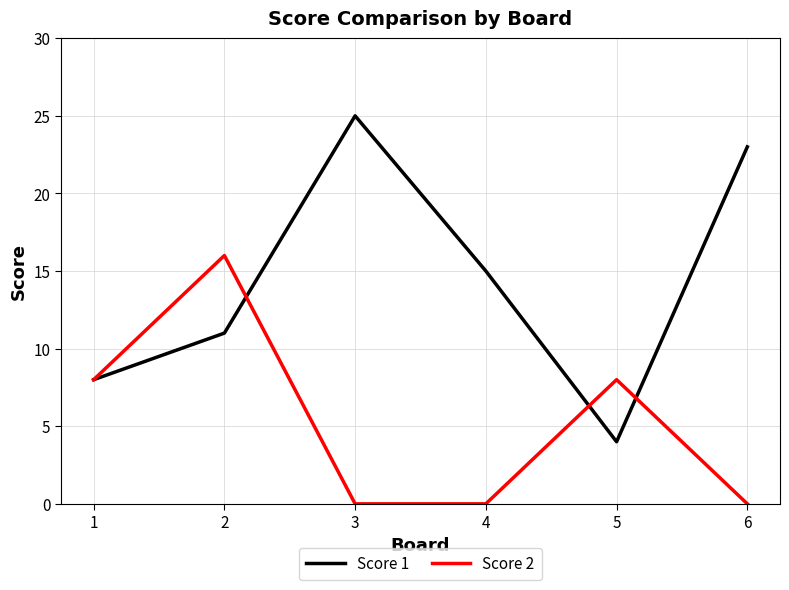

Reading left to right, list all the values displayed in this chart.

Score 1: 1=8	2=11	3=25	4=15	5=4	6=23
Score 2: 1=8	2=16	3=0	4=0	5=8	6=0